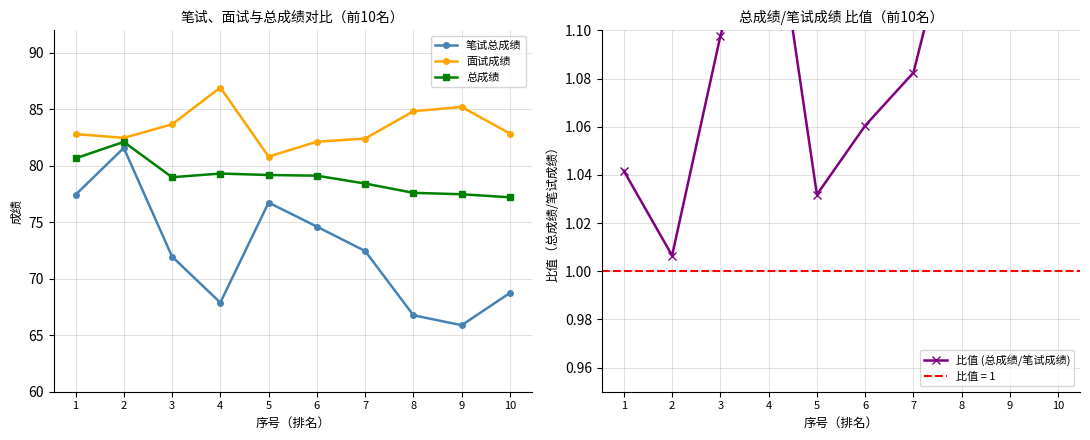

What is the value of the 笔试总成绩 point at the 8th from the left?

66.8